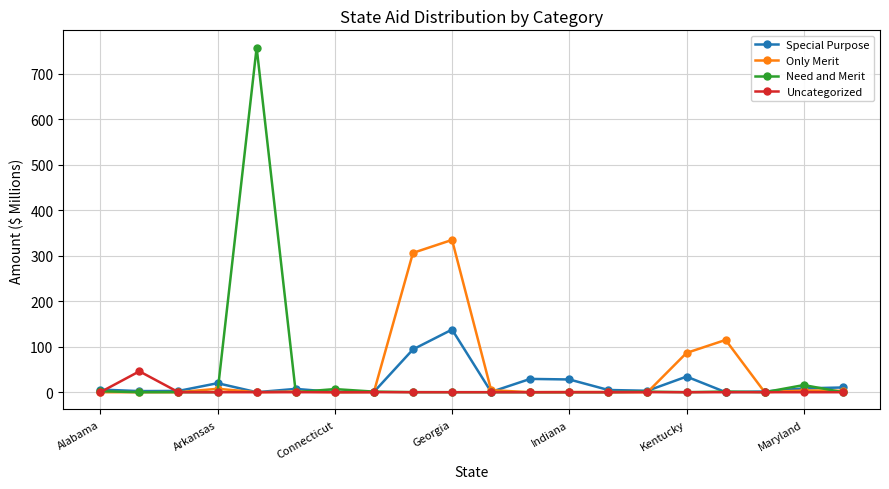

What is the greatest value displayed?

757.8